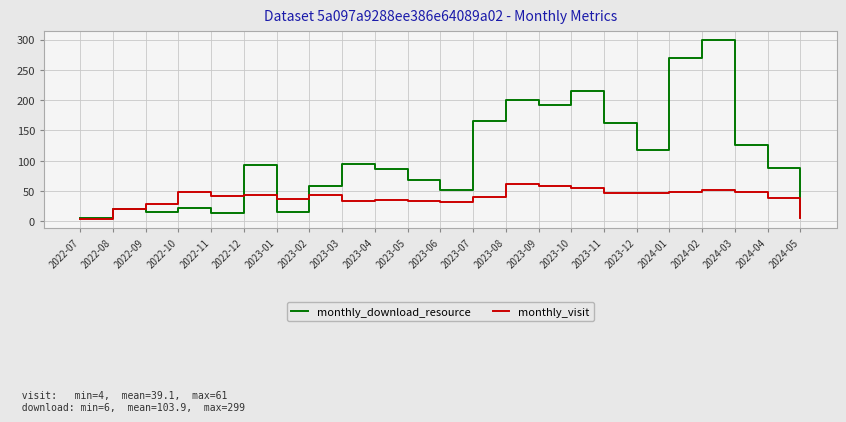

Which series changed the most between 2022-10 and 2023-08?

monthly_download_resource